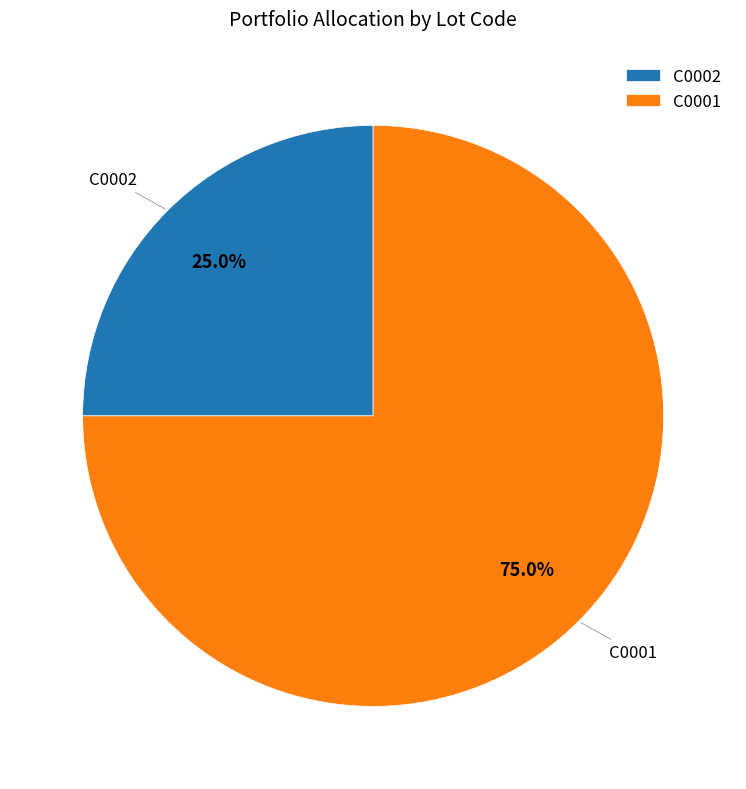

Which slice is the largest?

C0001